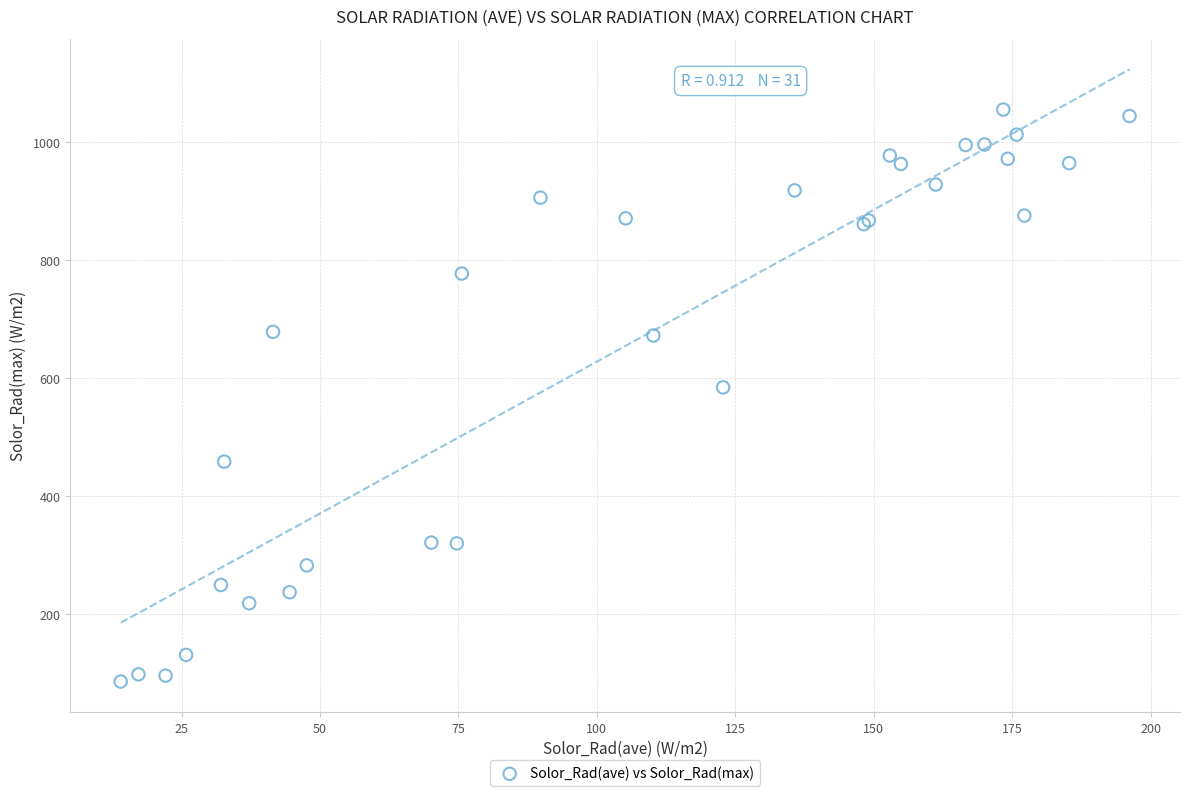

What Y value in the scatter plot is closest to 570?

584.6